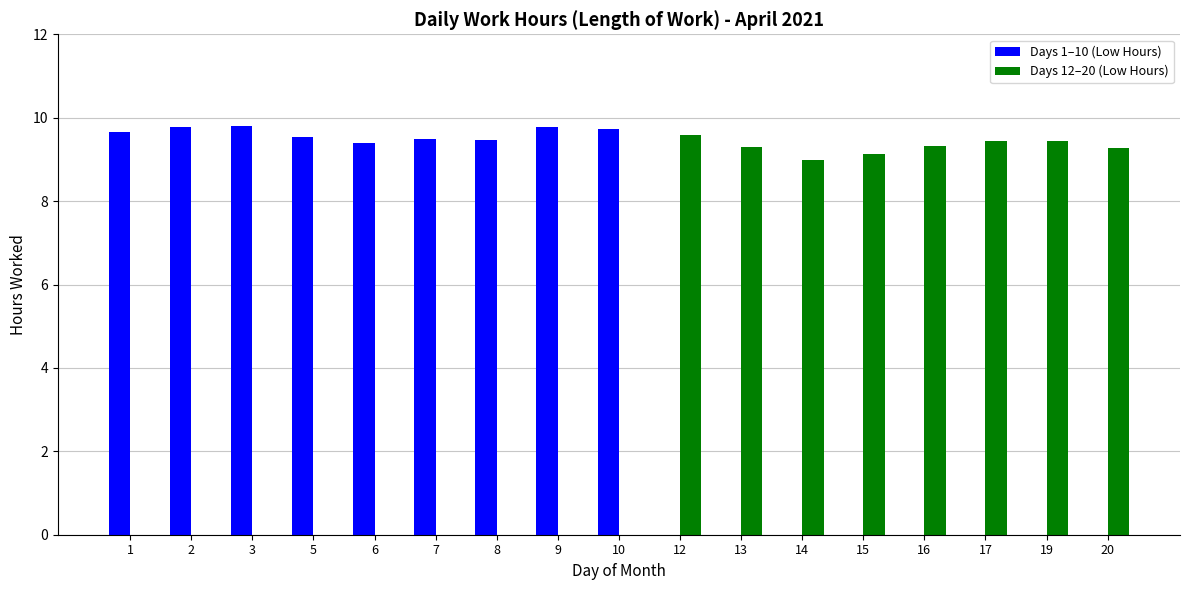

True or false: Days 12–20 (Low Hours) has a value of 0.0 at 9.

True